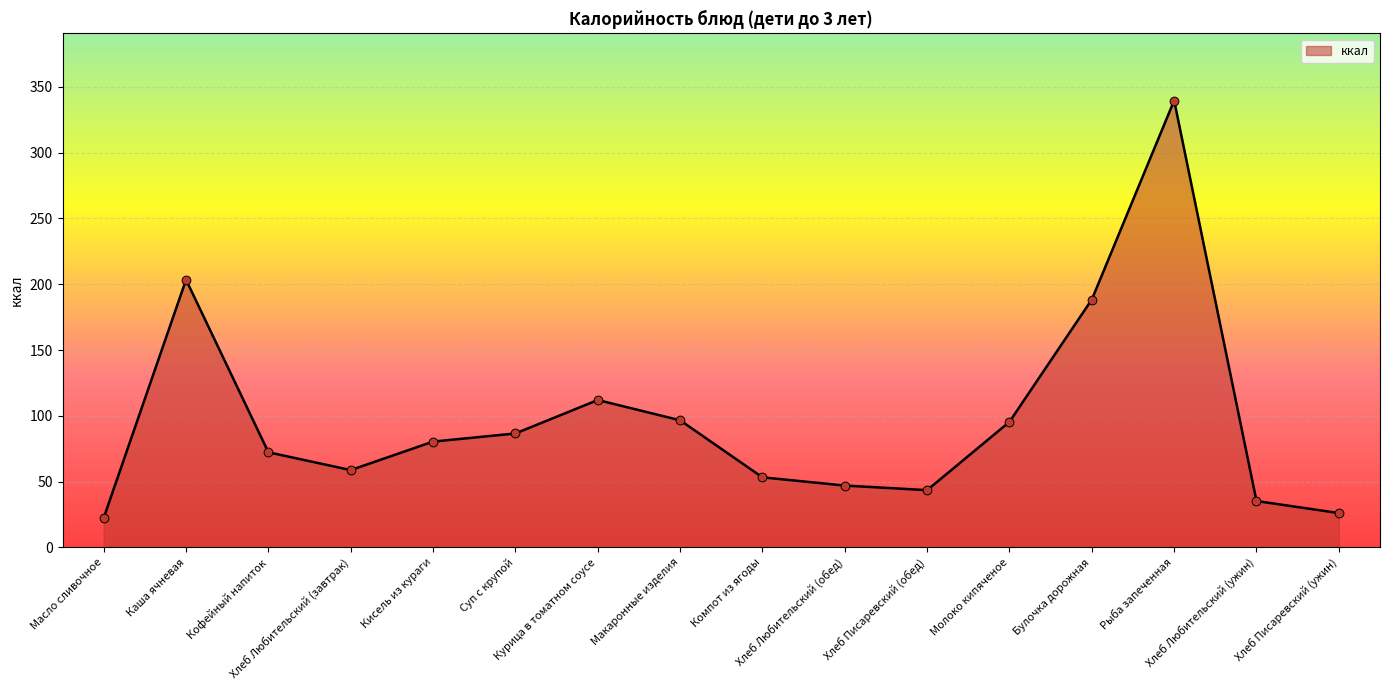

What is the ratio of the value at Молоко кипяченое to the value at Хлеб Любительский (ужин)?

2.7